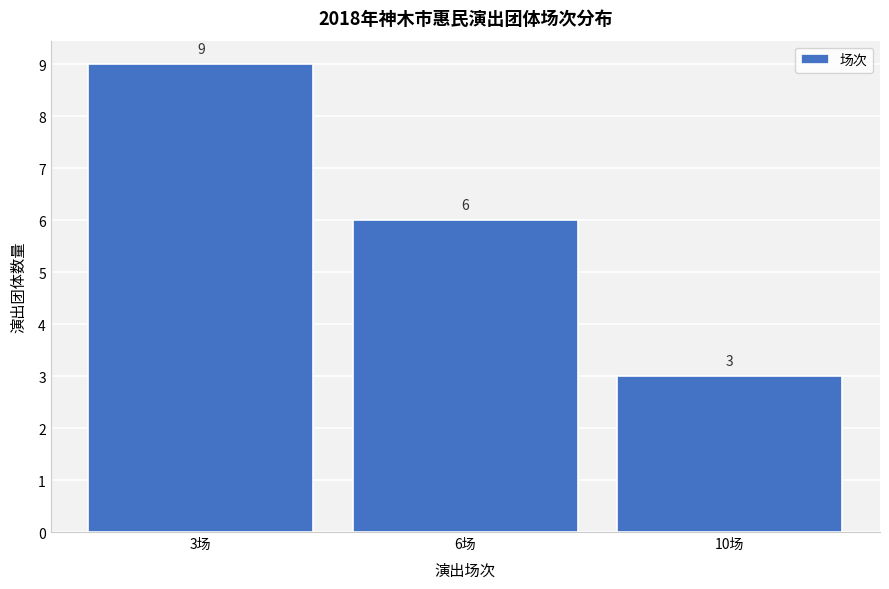

Reading left to right, list all the values displayed in this chart.

3场=9	6场=6	10场=3